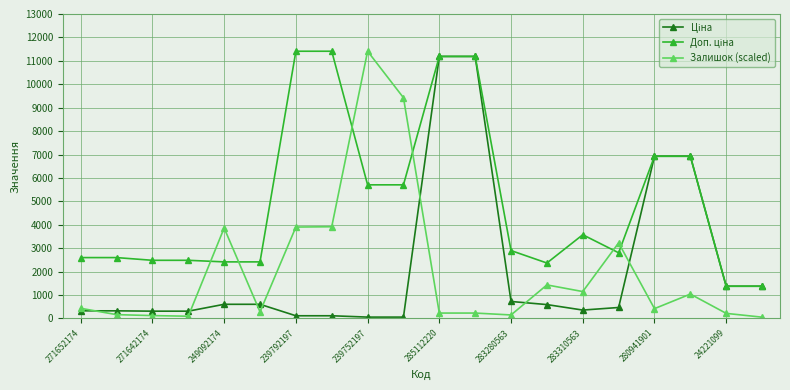

Is this an area chart (filled region under the line)?

No